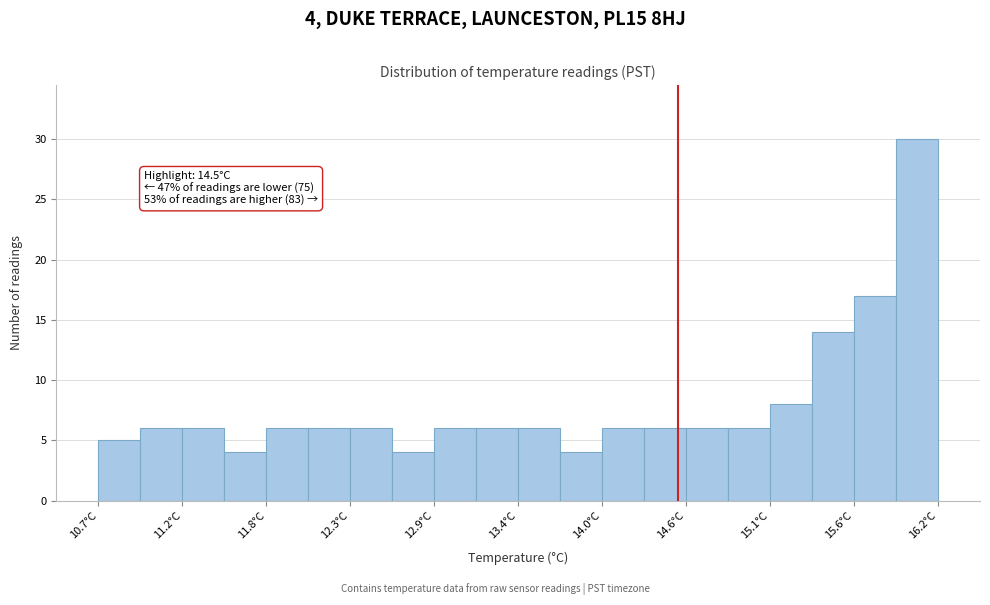

Around what value on the x-axis is the tallest bar? Give the approximate position of its centre, as read against the axis.

16.1